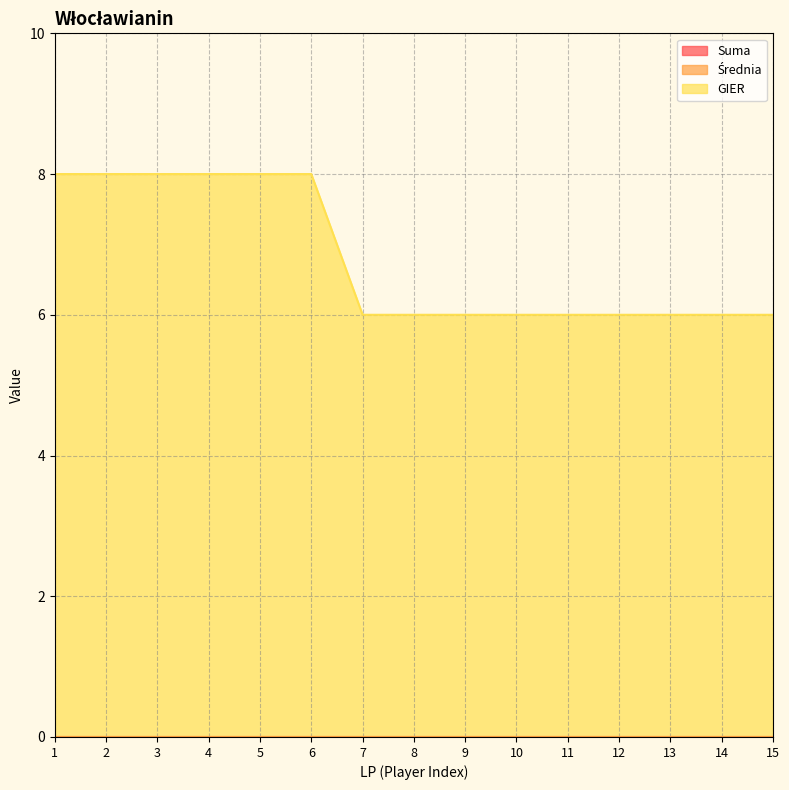

At how many categories does at least one series exceed 1?

15